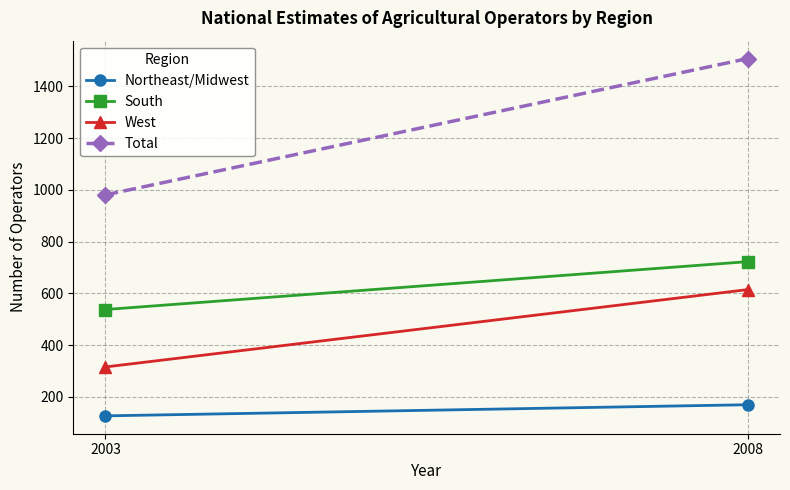

List the labels in order of Total value, largest first.

2008, 2003